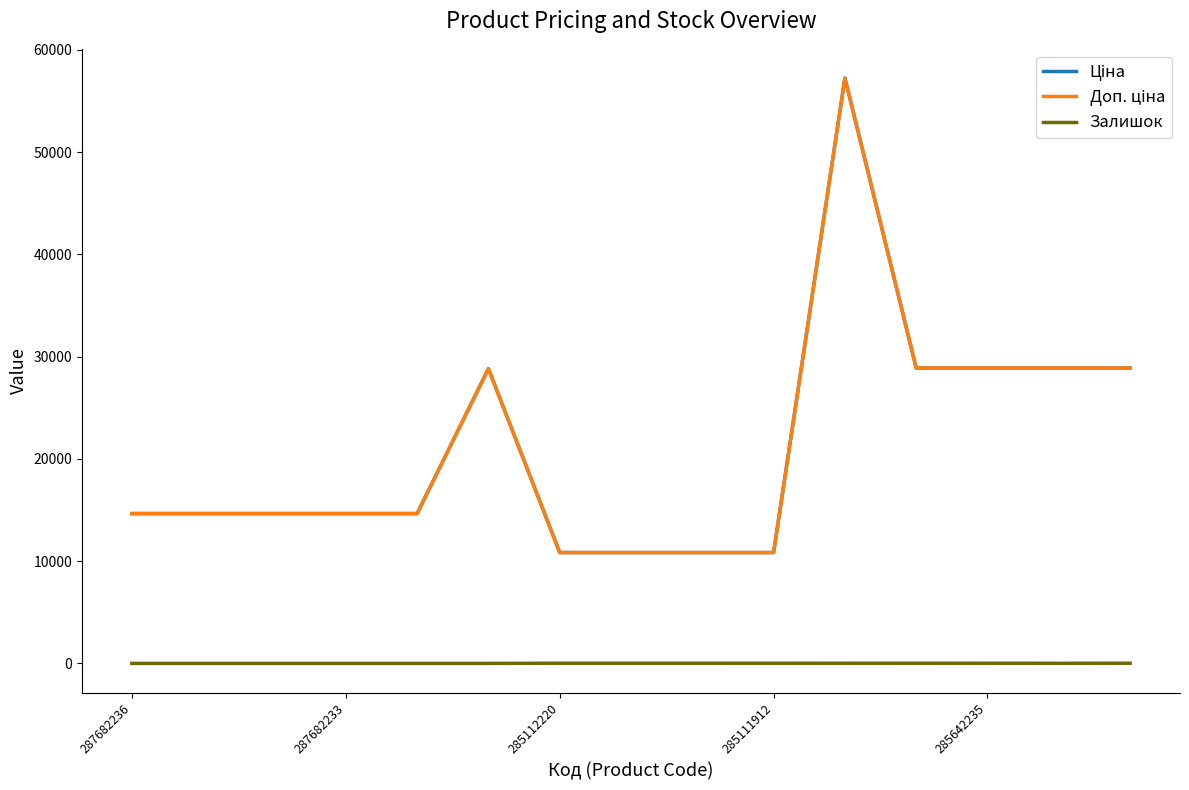

How many interior local peaks does the Доп. ціна series have?

2